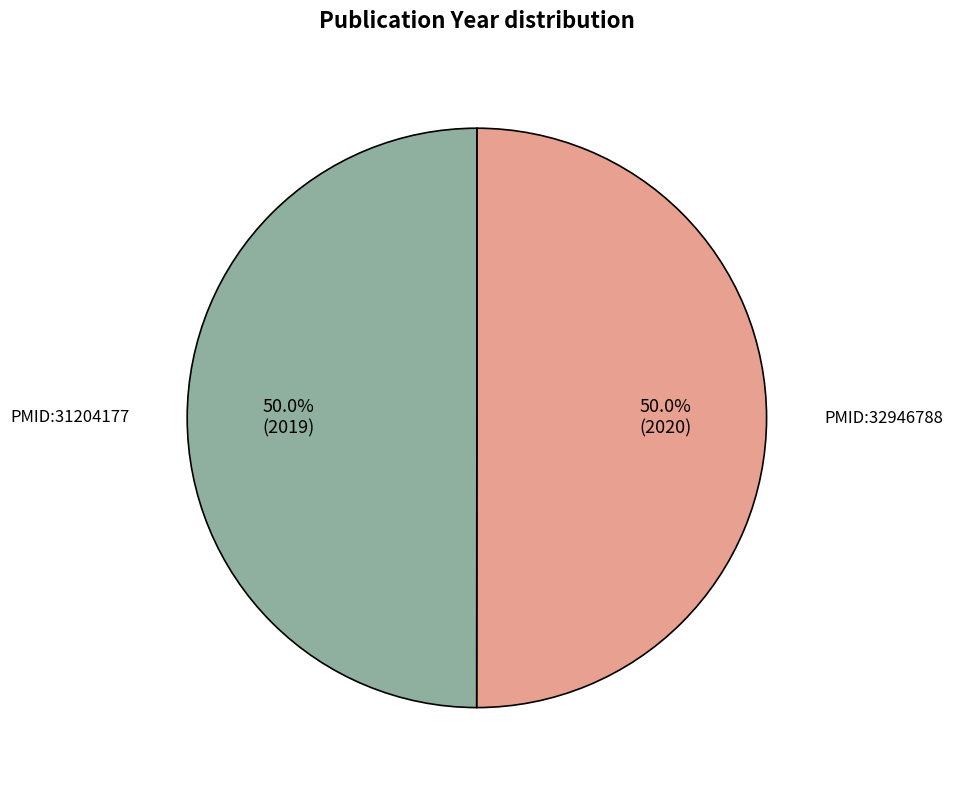

How many segments does this pie chart have?

2